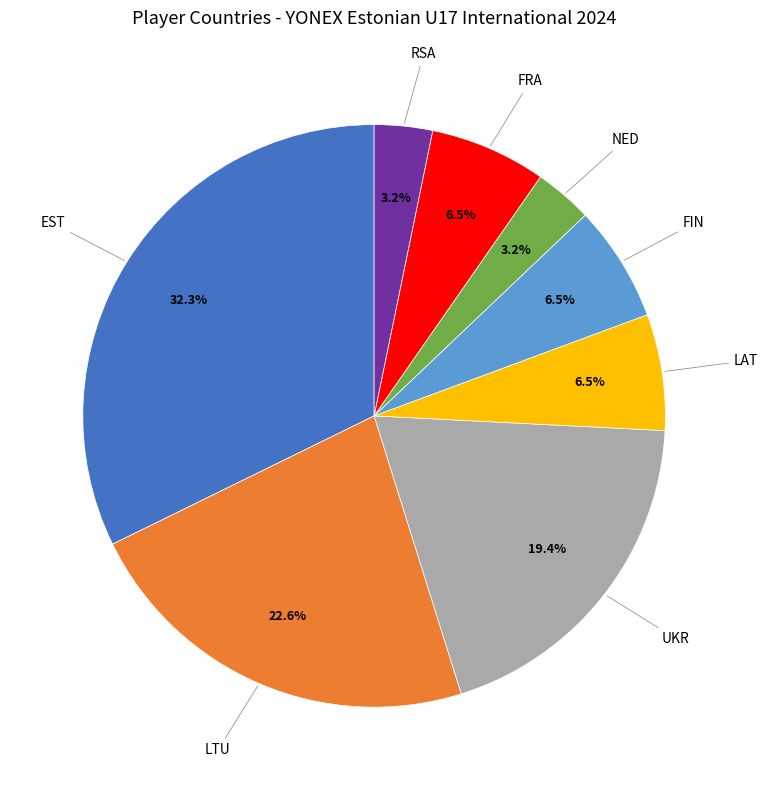

Is there a majority slice in this chart?

No